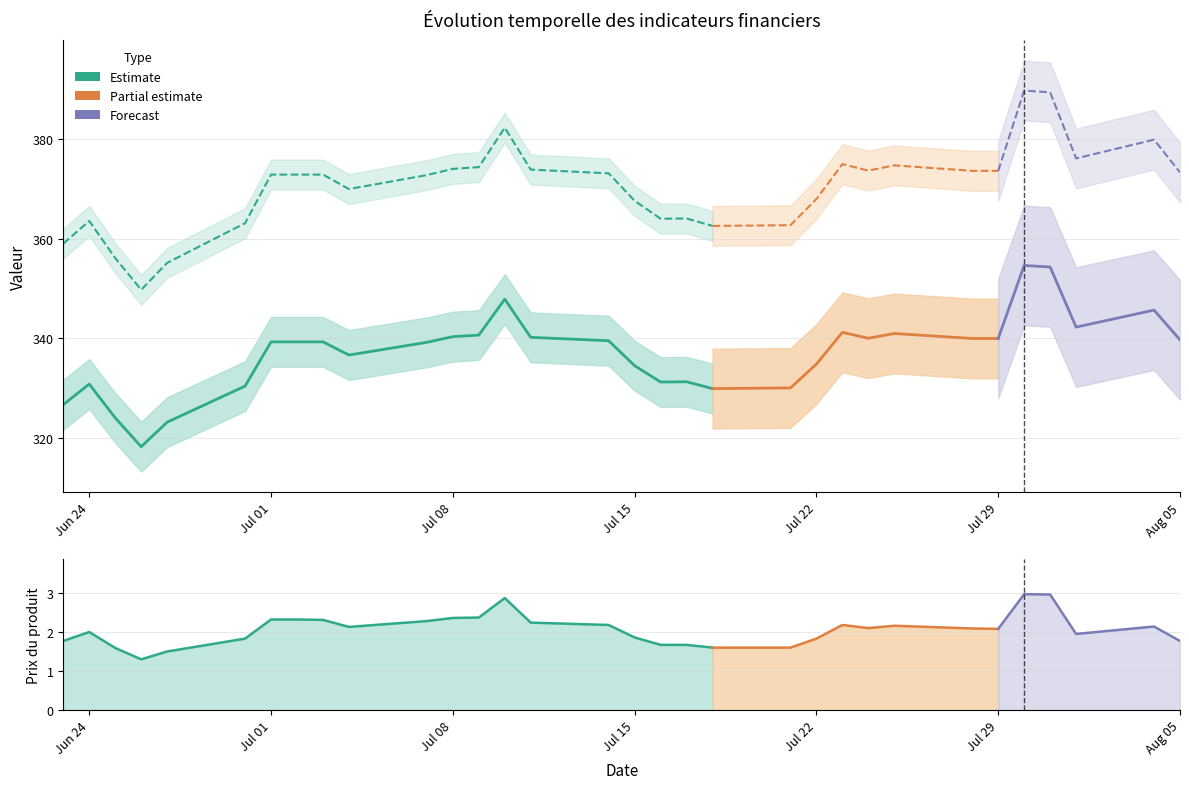

Reading right to left, transcribe all the data shown in this chart.

Seuil de sécurité: 339.7	345.7	342.3	354.3	354.6	340.0	340.0	341.0	340.0	341.2	334.8	330.1	329.9	331.3	331.2	334.5	339.5	340.2	347.8	340.7	340.3	339.2	336.7	339.3	339.3	339.3	330.4	323.2	318.3	324.1	330.8	326.7
Cours de référence: 373.3	379.9	376.1	389.4	389.7	373.6	373.6	374.7	373.6	374.9	367.9	362.7	362.6	364.1	364.0	367.6	373.1	373.9	382.2	374.4	374.0	372.8	369.9	372.9	372.9	372.9	363.1	355.1	349.8	356.1	363.6	359.0
Prix du produit: 1.8	2.1	1.9	3.0	3.0	2.1	2.1	2.2	2.1	2.2	1.8	1.6	1.6	1.7	1.7	1.9	2.2	2.2	2.9	2.4	2.4	2.3	2.1	2.3	2.3	2.3	1.8	1.5	1.3	1.6	2.0	1.8